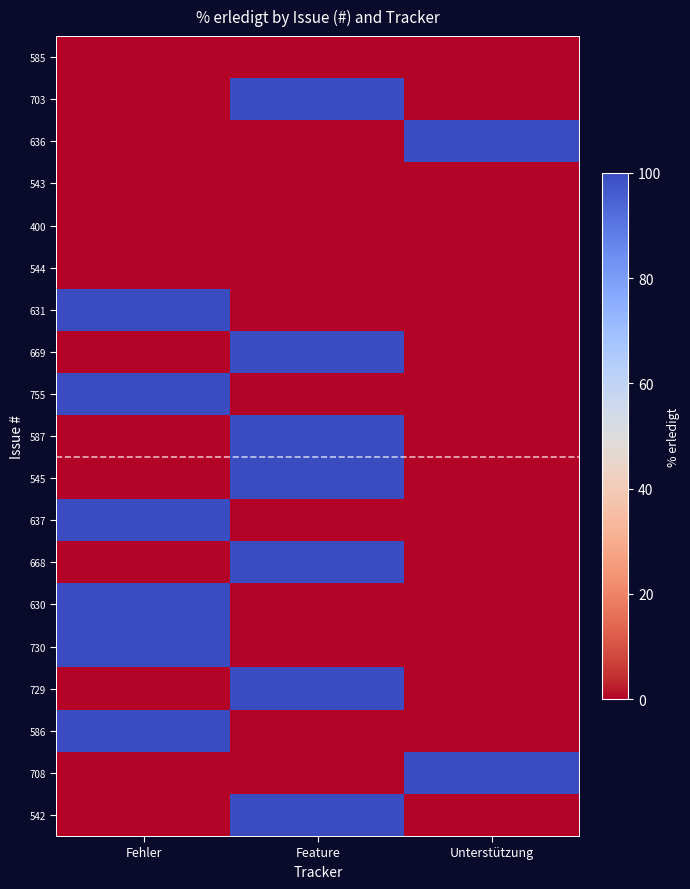

Reading left to right, what are all the values shown in this chart?

585: Fehler=0	Feature=0	Unterstützung=0
703: Fehler=0	Feature=100	Unterstützung=0
636: Fehler=0	Feature=0	Unterstützung=100
543: Fehler=0	Feature=0	Unterstützung=0
400: Fehler=0	Feature=0	Unterstützung=0
544: Fehler=0	Feature=0	Unterstützung=0
631: Fehler=100	Feature=0	Unterstützung=0
669: Fehler=0	Feature=100	Unterstützung=0
755: Fehler=100	Feature=0	Unterstützung=0
587: Fehler=0	Feature=100	Unterstützung=0
545: Fehler=0	Feature=100	Unterstützung=0
637: Fehler=100	Feature=0	Unterstützung=0
668: Fehler=0	Feature=100	Unterstützung=0
630: Fehler=100	Feature=0	Unterstützung=0
730: Fehler=100	Feature=0	Unterstützung=0
729: Fehler=0	Feature=100	Unterstützung=0
586: Fehler=100	Feature=0	Unterstützung=0
708: Fehler=0	Feature=0	Unterstützung=100
542: Fehler=0	Feature=100	Unterstützung=0